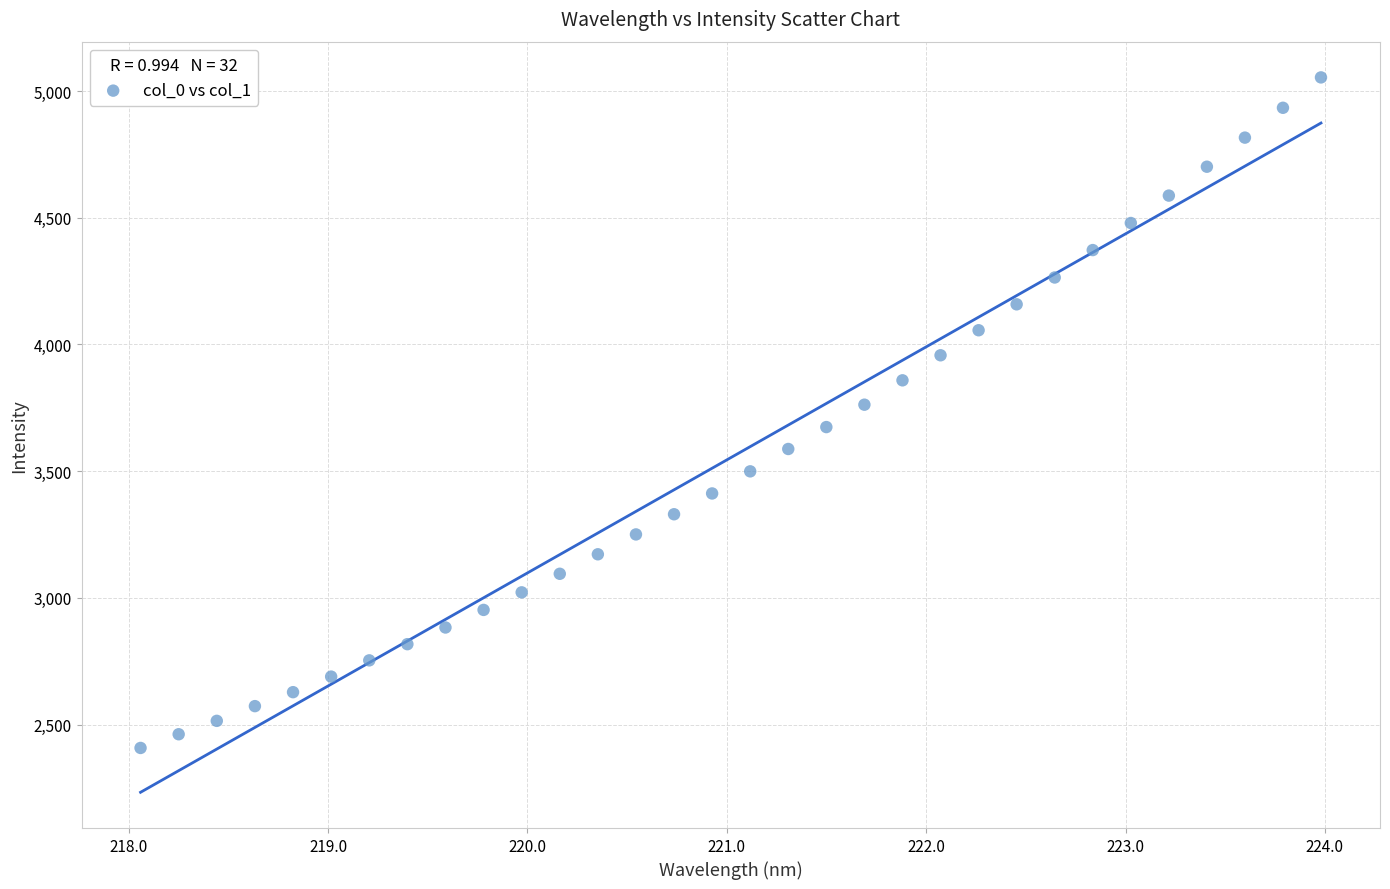

What is the range of Y values (max minus min)?

2646.2